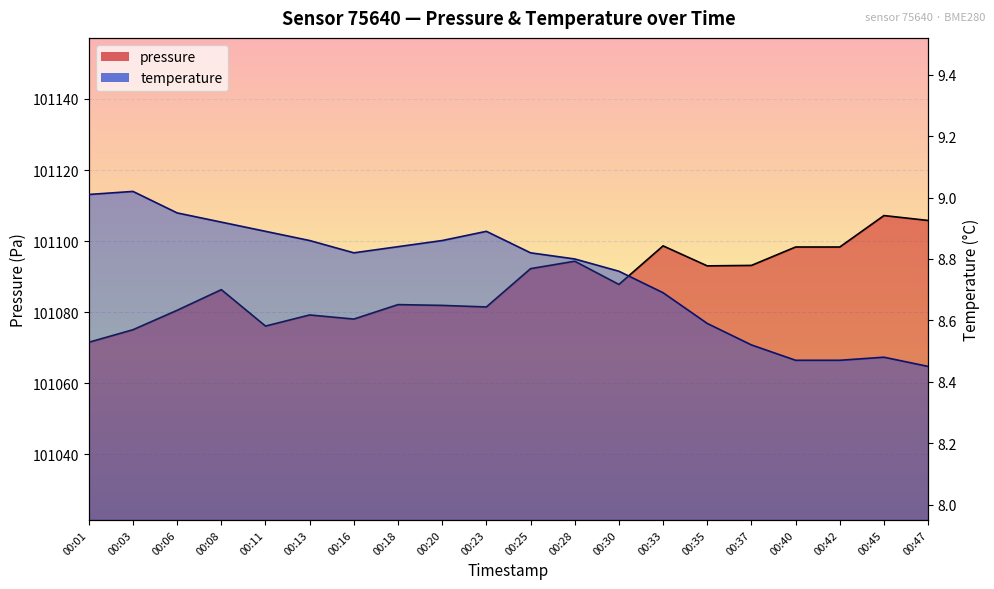

At which category is the sum across all series the highest?

00:45